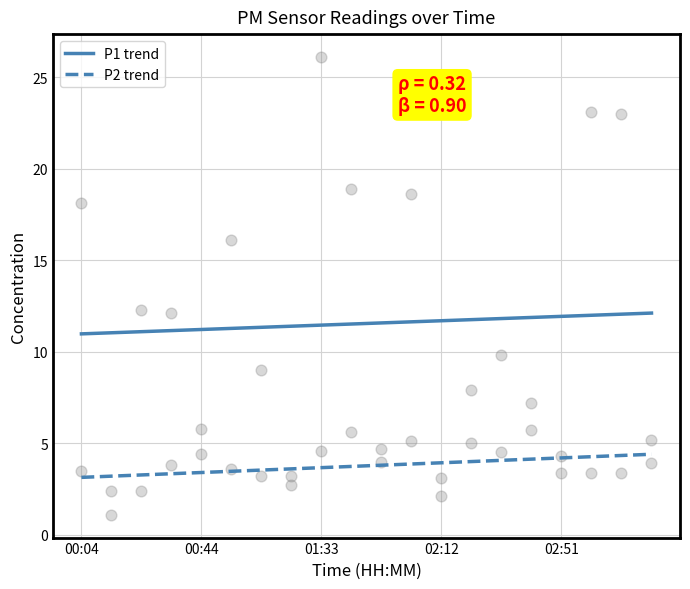

What is the total value across all series at 00:44?

10.2